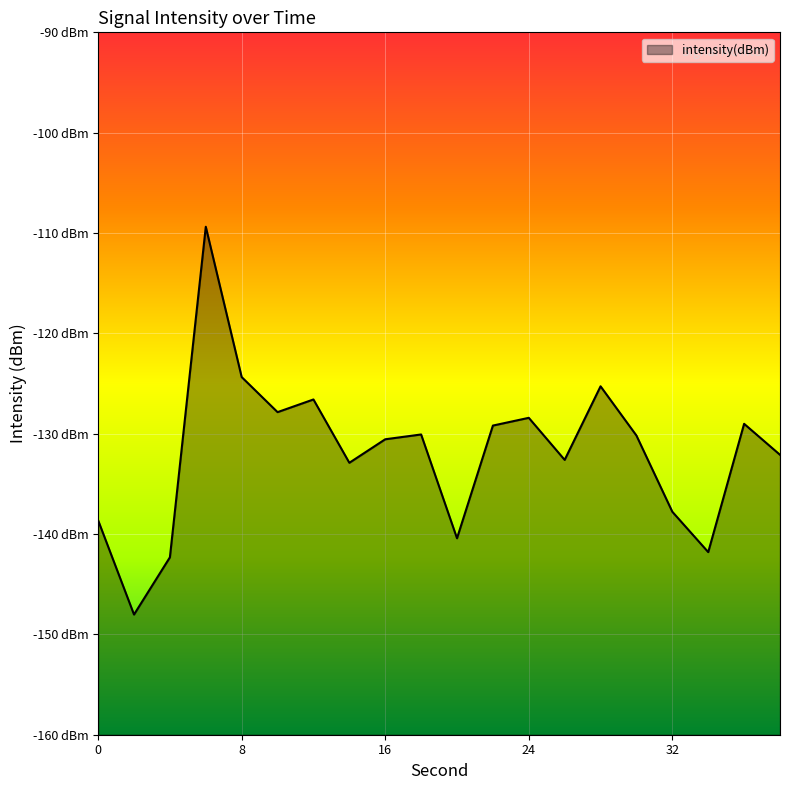

At which label is the value closest to -128?

10